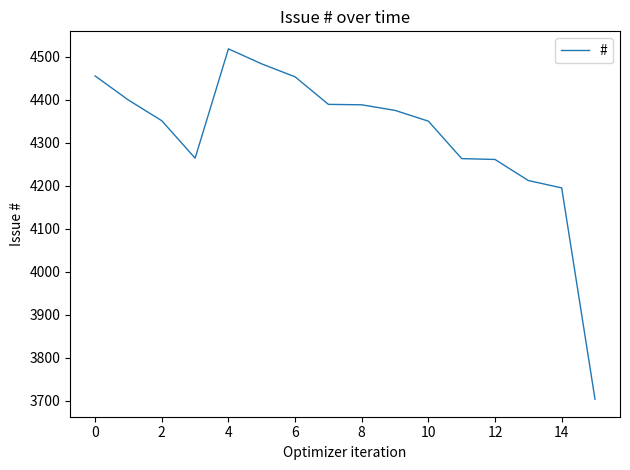

What is the difference between the maximum and minimum values?

814